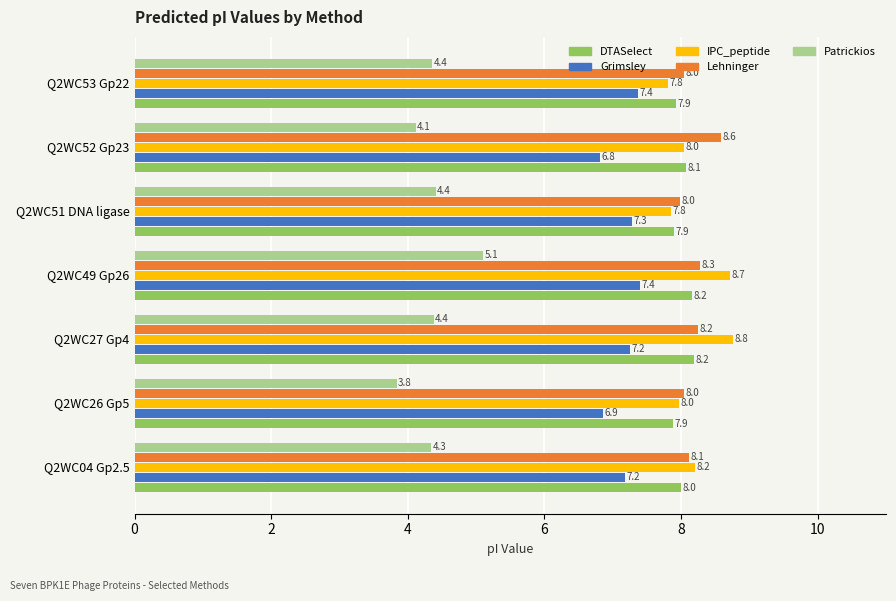

What is the highest value of the Lehninger series?

8.6